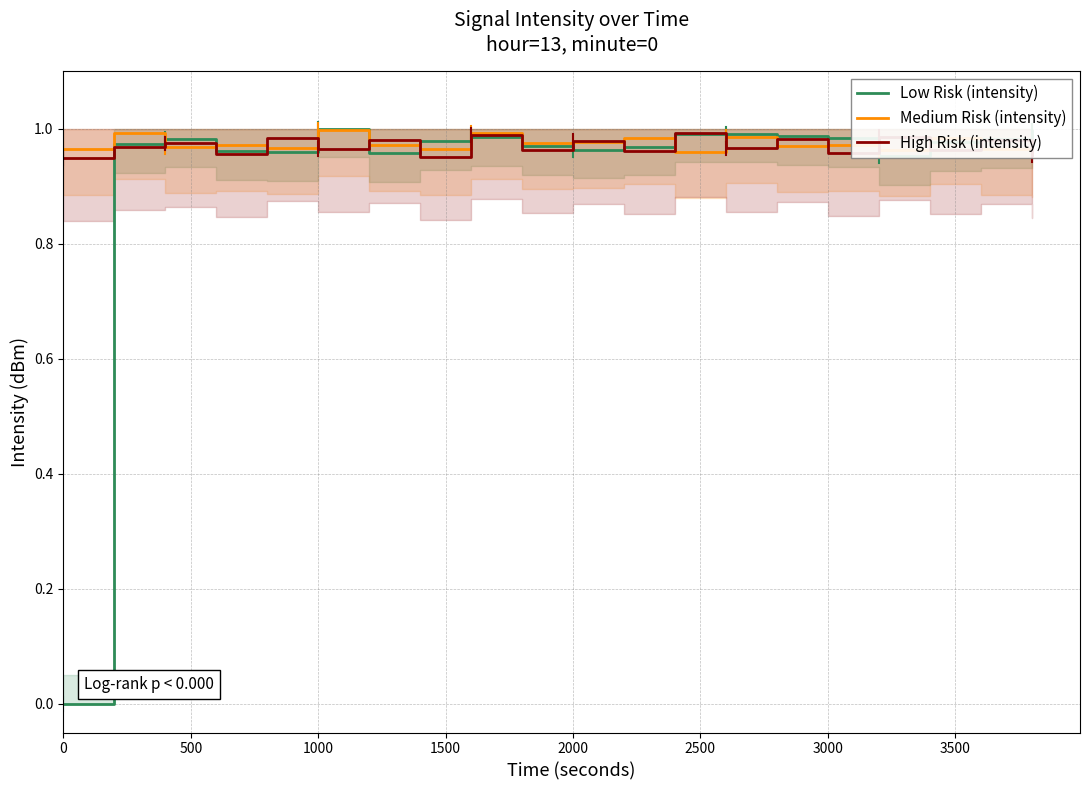

How many distinct data groups are displayed?

3